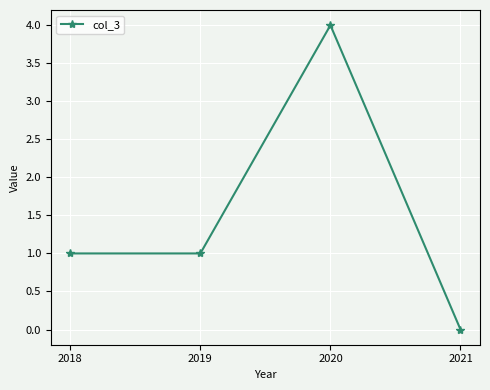

How many positive values are there?

3